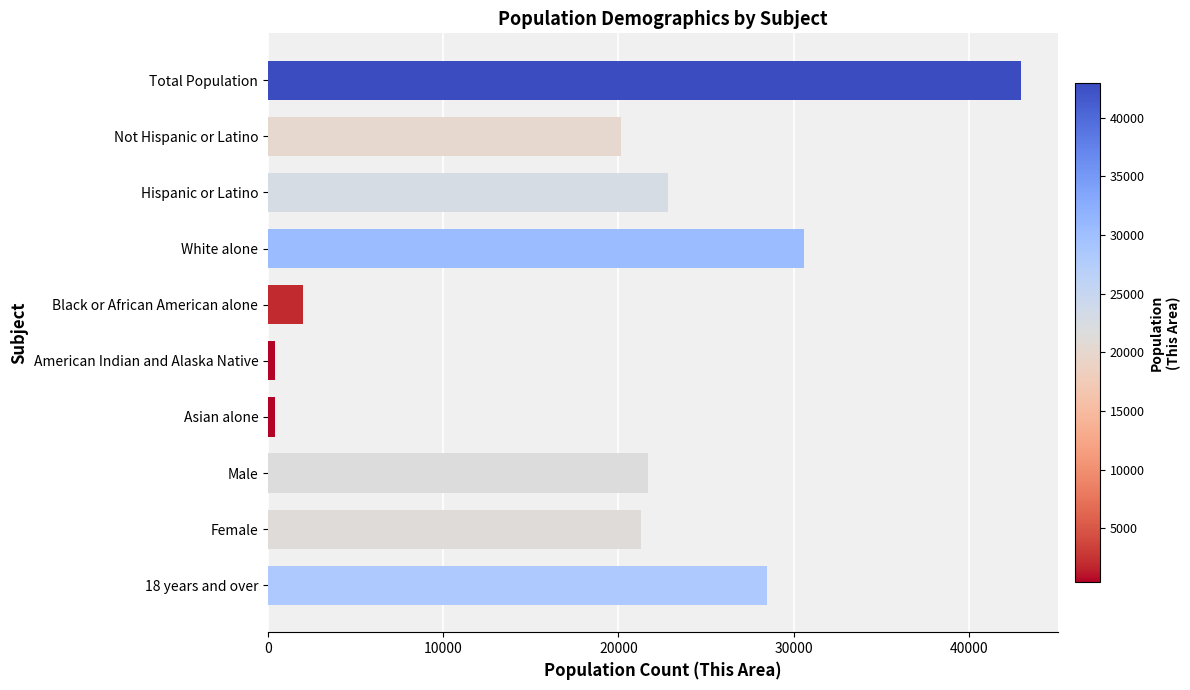

The value at Total Population is 60798. True or false?

False